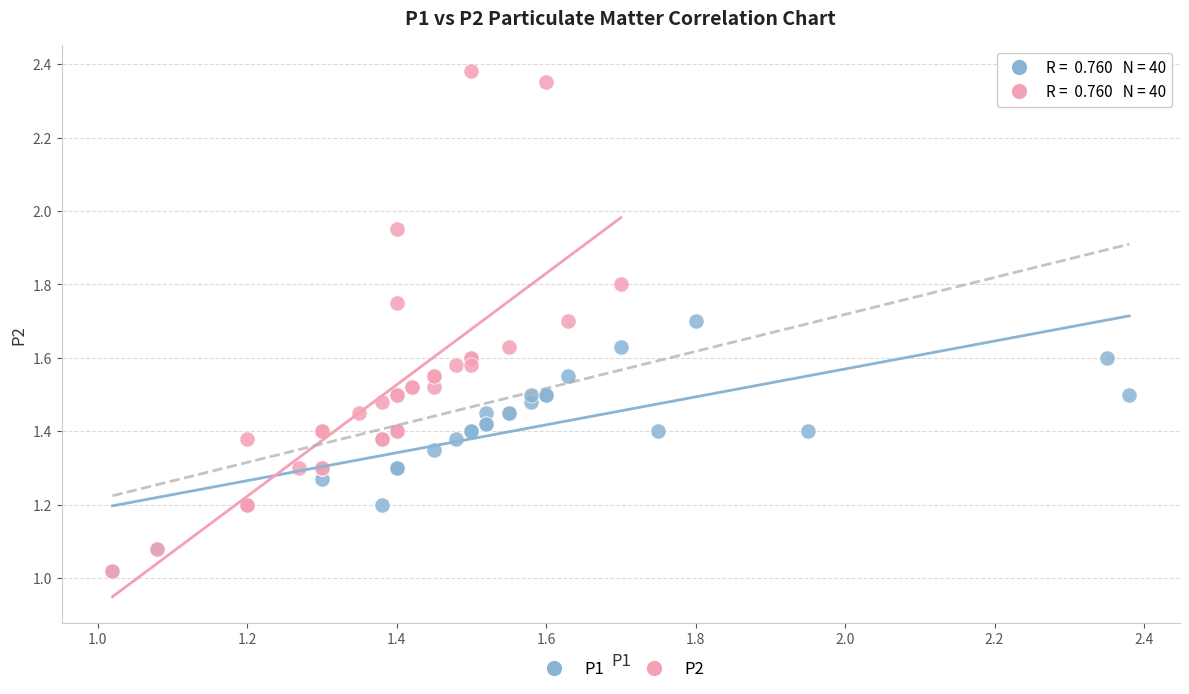

Which series has the largest Y range (max minus min)?

P2